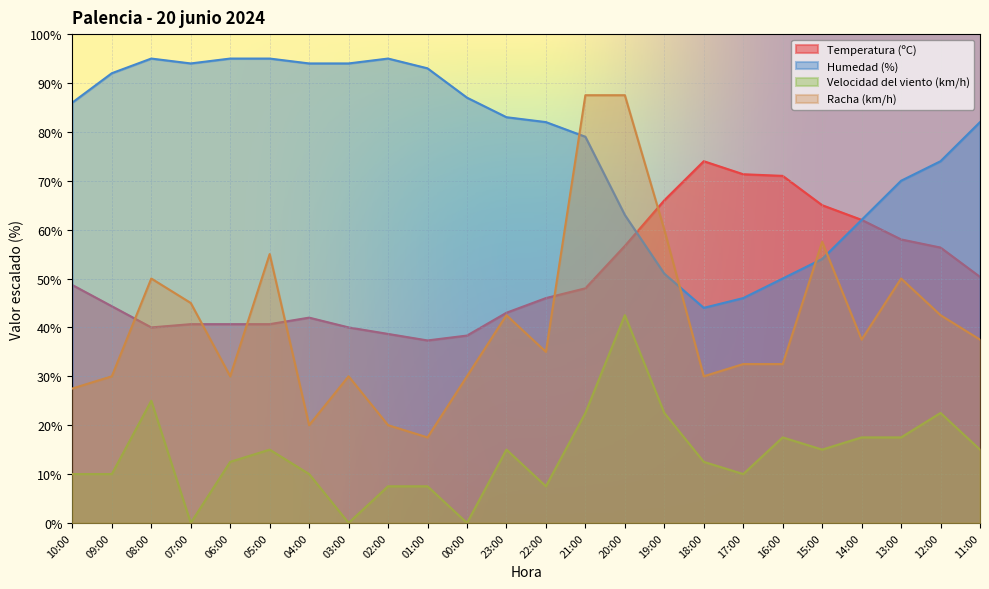

Reading left to right, list all the values displayed in this chart.

Temperatura (ºC): 10:00=48.7	09:00=44.3	08:00=40.0	07:00=40.7	06:00=40.7	05:00=40.7	04:00=42.0	03:00=40.0	02:00=38.7	01:00=37.3	00:00=38.3	23:00=43.0	22:00=46.0	21:00=48.0	20:00=56.7	19:00=66.0	18:00=74.0	17:00=71.3	16:00=71.0	15:00=65.0	14:00=62.0	13:00=58.0	12:00=56.3	11:00=50.3
Humedad (%): 10:00=86.0	09:00=92.0	08:00=95.0	07:00=94.0	06:00=95.0	05:00=95.0	04:00=94.0	03:00=94.0	02:00=95.0	01:00=93.0	00:00=87.0	23:00=83.0	22:00=82.0	21:00=79.0	20:00=63.0	19:00=51.0	18:00=44.0	17:00=46.0	16:00=50.0	15:00=54.0	14:00=62.0	13:00=70.0	12:00=74.0	11:00=82.0
Velocidad del viento (km/h): 10:00=10.0	09:00=10.0	08:00=25.0	07:00=0.0	06:00=12.5	05:00=15.0	04:00=10.0	03:00=0.0	02:00=7.5	01:00=7.5	00:00=0.0	23:00=15.0	22:00=7.5	21:00=22.5	20:00=42.5	19:00=22.5	18:00=12.5	17:00=10.0	16:00=17.5	15:00=15.0	14:00=17.5	13:00=17.5	12:00=22.5	11:00=15.0
Racha (km/h): 10:00=27.5	09:00=30.0	08:00=50.0	07:00=45.0	06:00=30.0	05:00=55.0	04:00=20.0	03:00=30.0	02:00=20.0	01:00=17.5	00:00=30.0	23:00=42.5	22:00=35.0	21:00=87.5	20:00=87.5	19:00=60.0	18:00=30.0	17:00=32.5	16:00=32.5	15:00=57.5	14:00=37.5	13:00=50.0	12:00=42.5	11:00=37.5